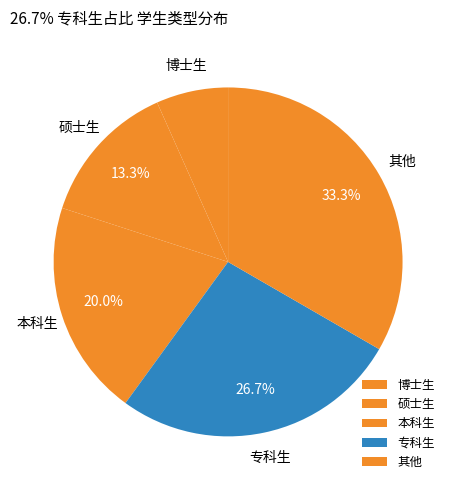

Rank the categories by value from highest to lowest.

其他, 专科生, 本科生, 硕士生, 博士生